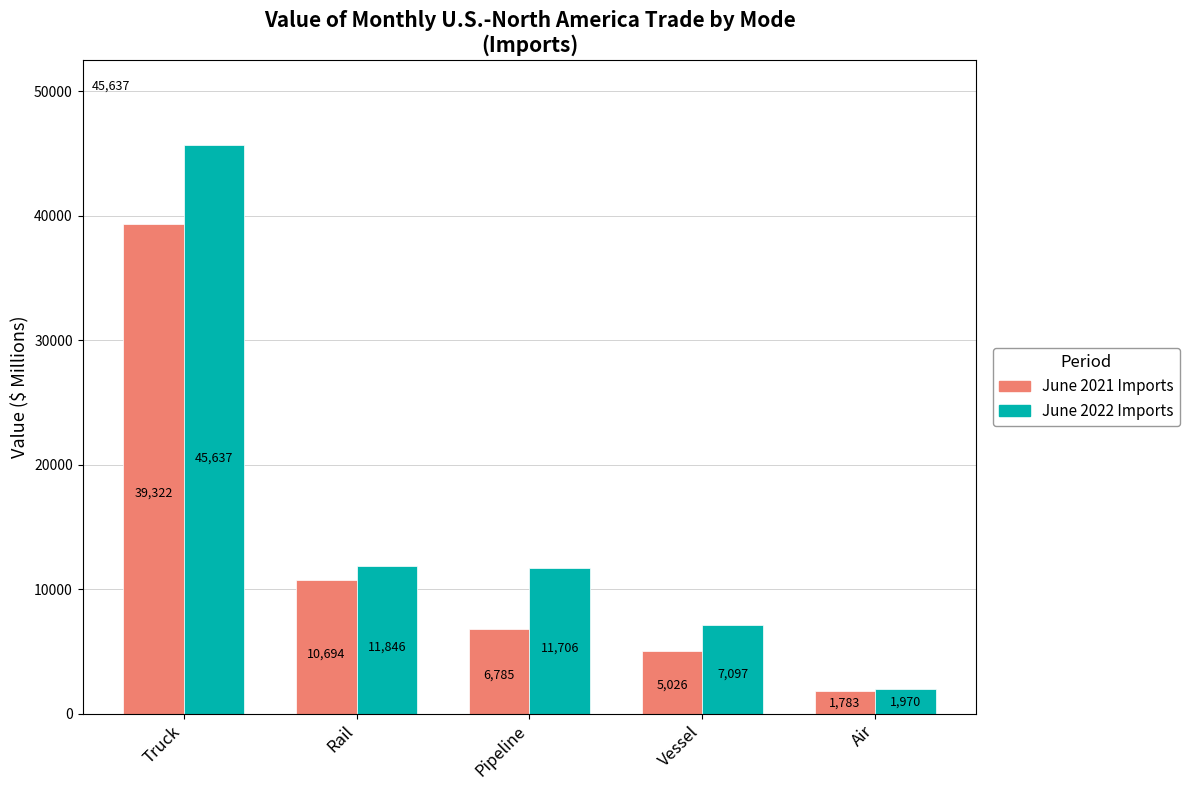

Does the chart contain stacked bars?

No